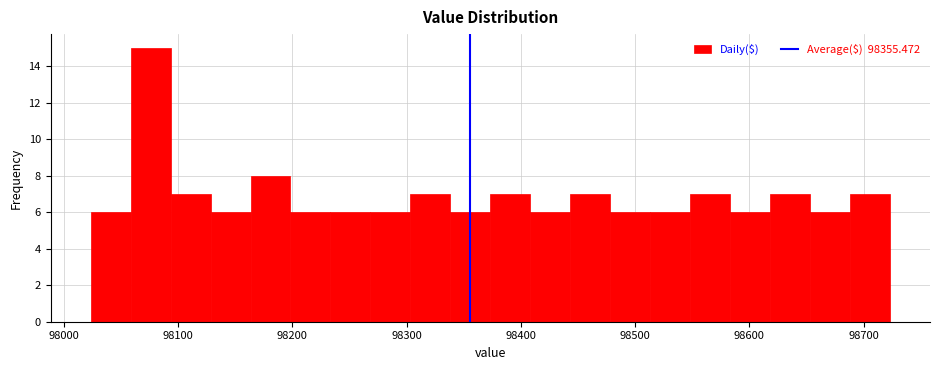

Read against the x-axis, roughly where is the centre of the tallest bar?

98080